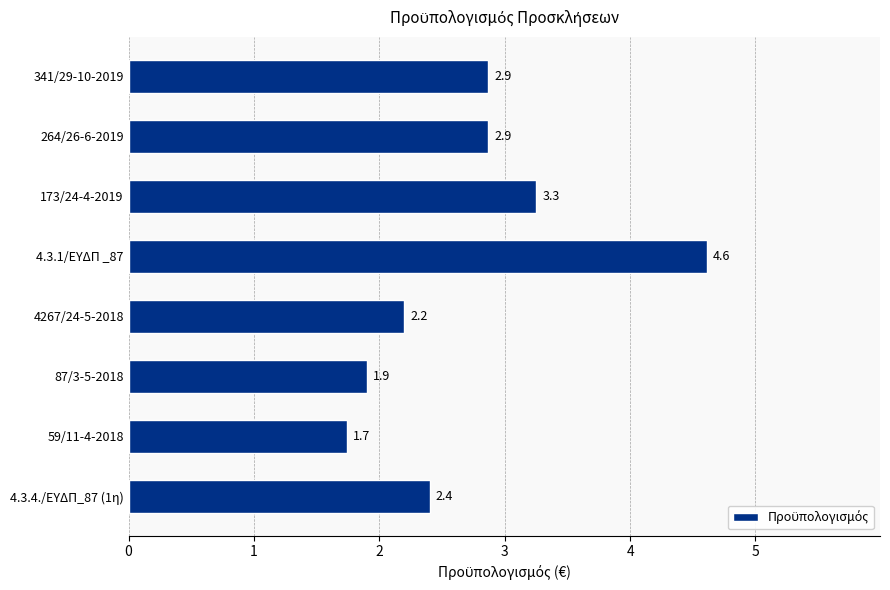

Is it true that the value at 4.3.4./ΕΥΔΠ_87 (1η) is 2.4?

True